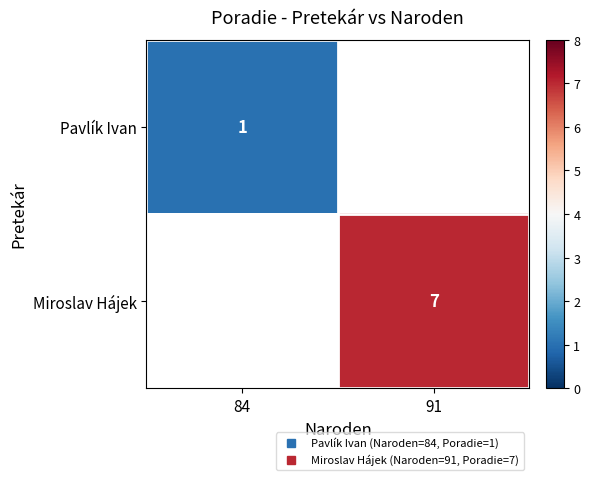

True or false: Miroslav Hájek has a value of 10.1 at 91.

False